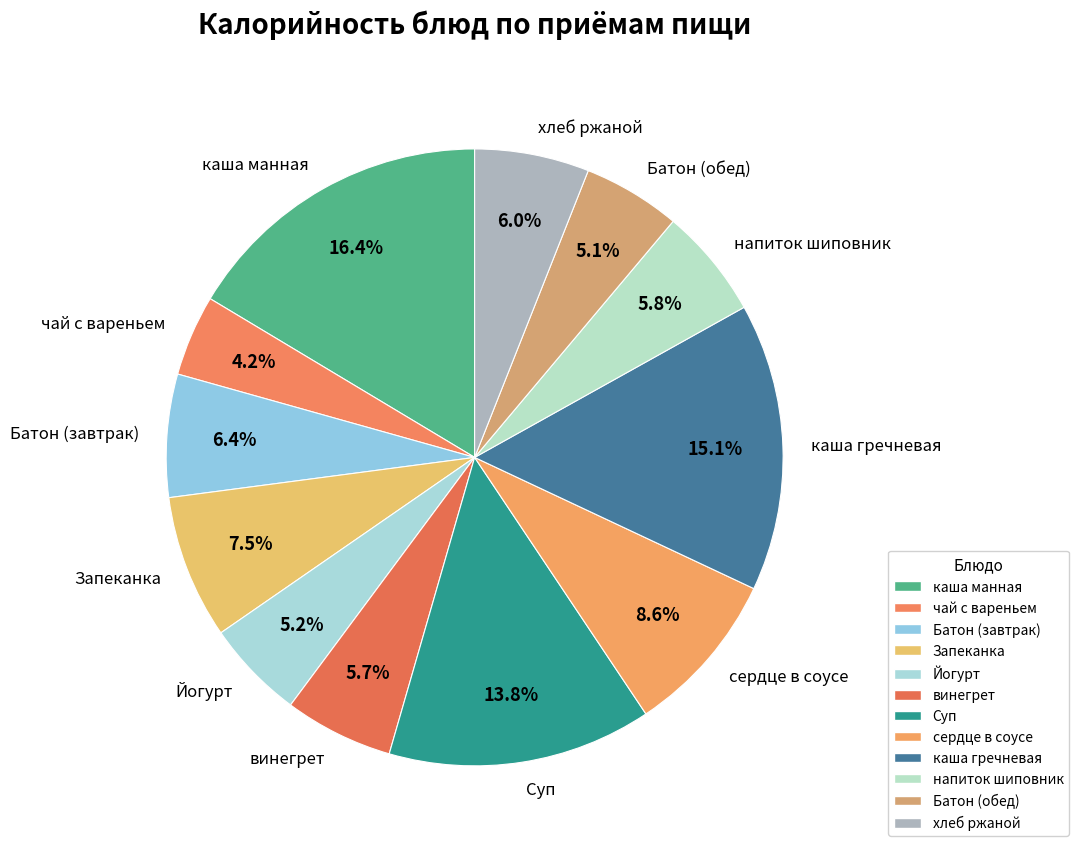

Approximately how many times larger is the value at Суп compared to сердце в соусе?

1.6